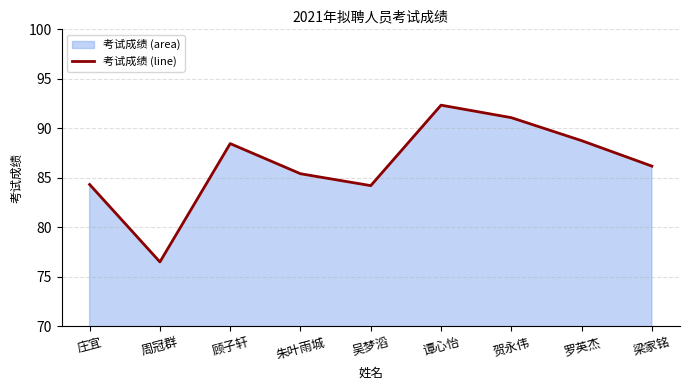

What is the difference between the maximum and minimum values?

15.8